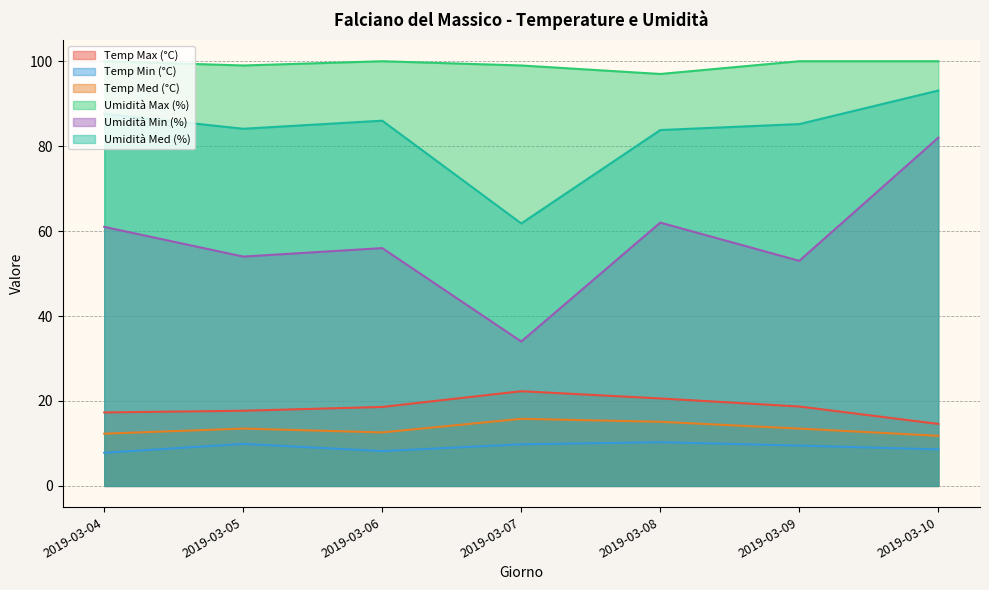

Is it true that Temp Med (°C) equals 12.6 at 2019-03-06?

True